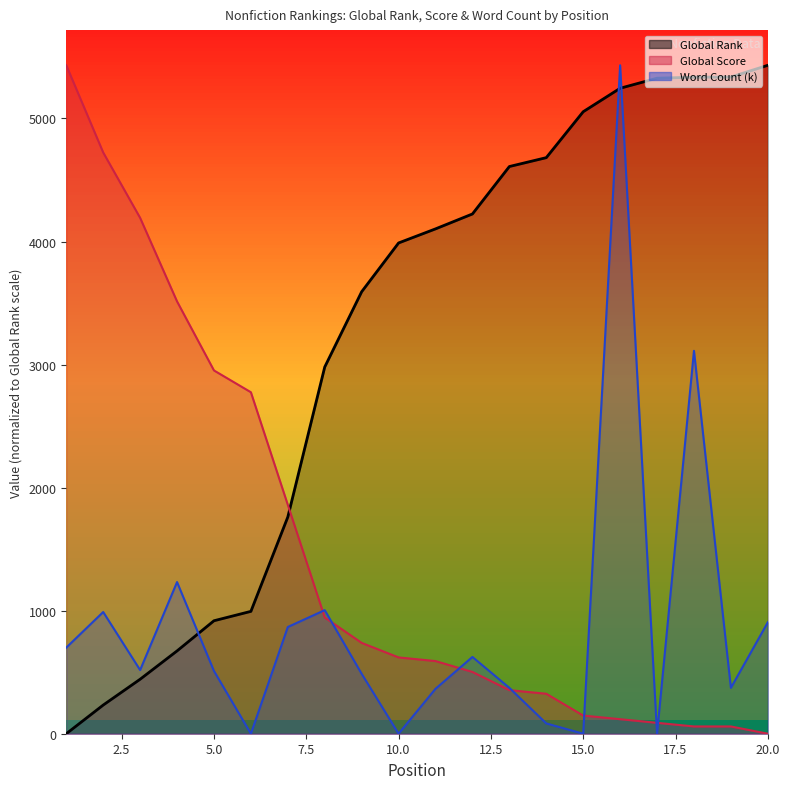

How many data points in Word Count (k) are less than 517?

10